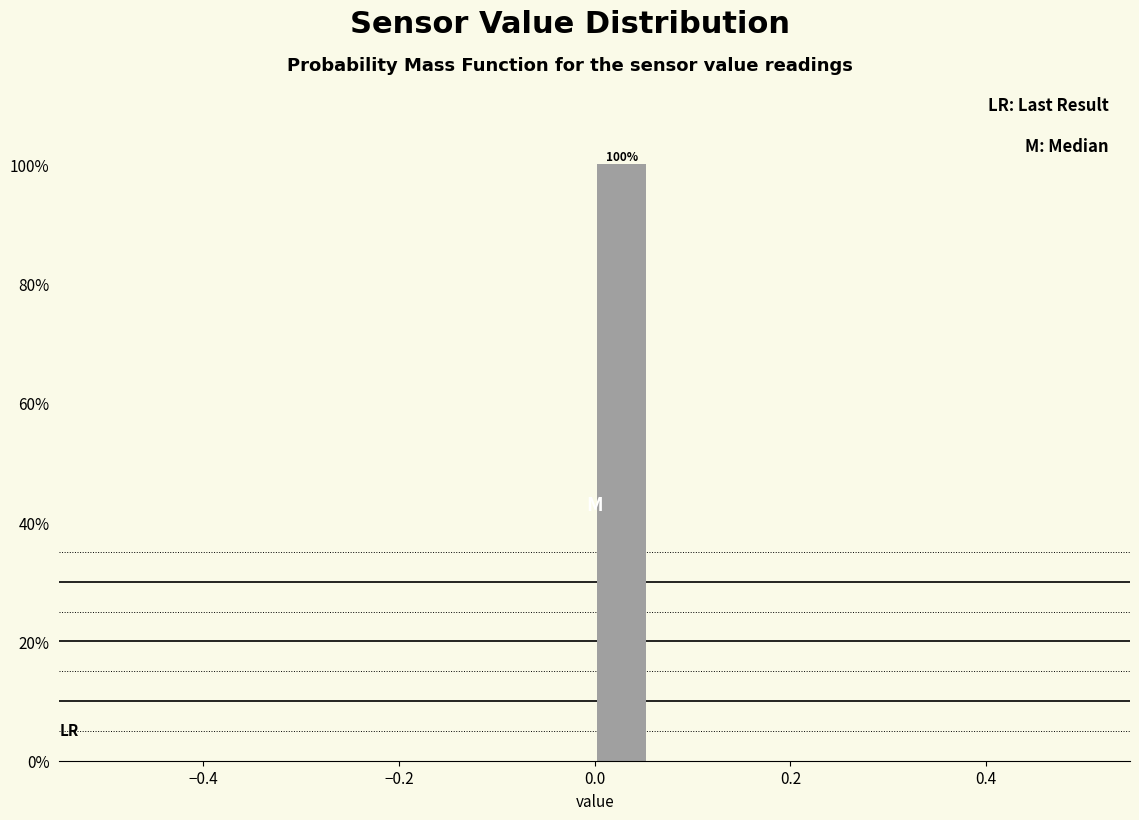

Around what value on the x-axis is the tallest bar? Give the approximate position of its centre, as read against the axis.

0.02